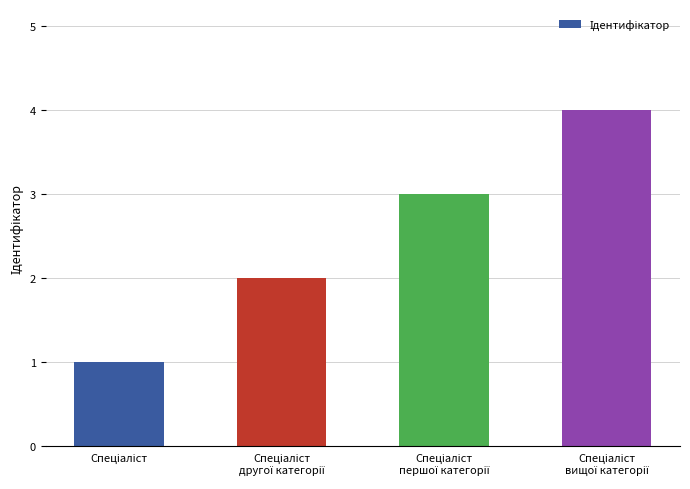

What is the maximum value shown in the chart?

4